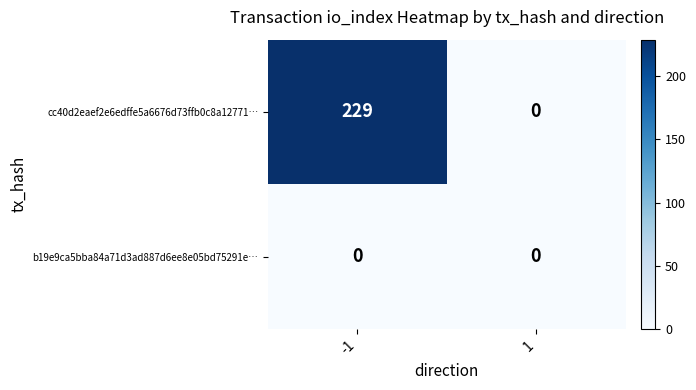

What value does the cc40d2eaef2e6edffe5a6676d73ffb0c8a12771… series have at -1?

229